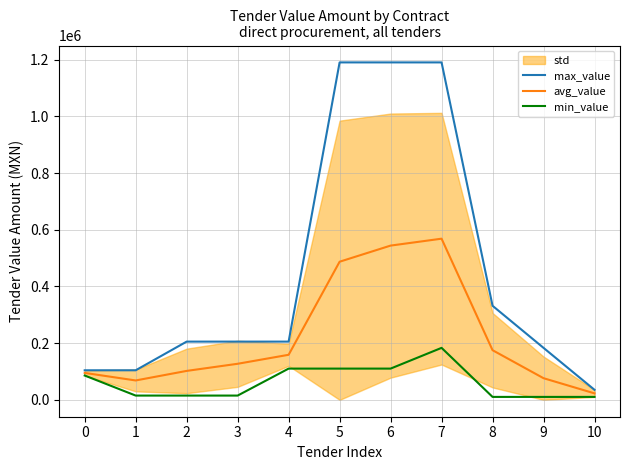

What is the sum of all max_value values?

4945716.3